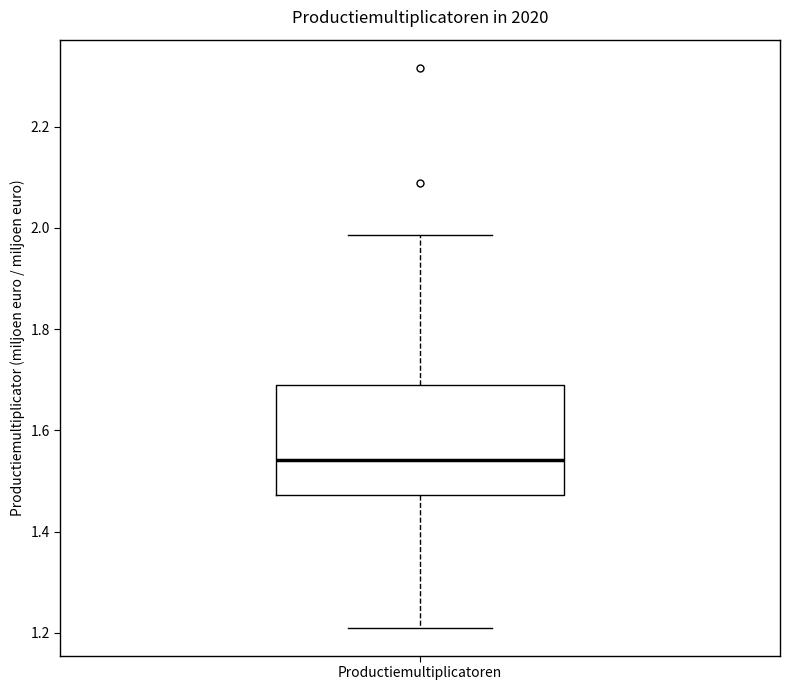

Transcribe this box plot: give where the median line is, the range the box spans, and where the two whiskers end, as read against the y-axis. The values are not printed on the chart, so give them approximately, as read against the axis.

median 1.54, box 1.48 to 1.70, whiskers 1.22 to 1.98